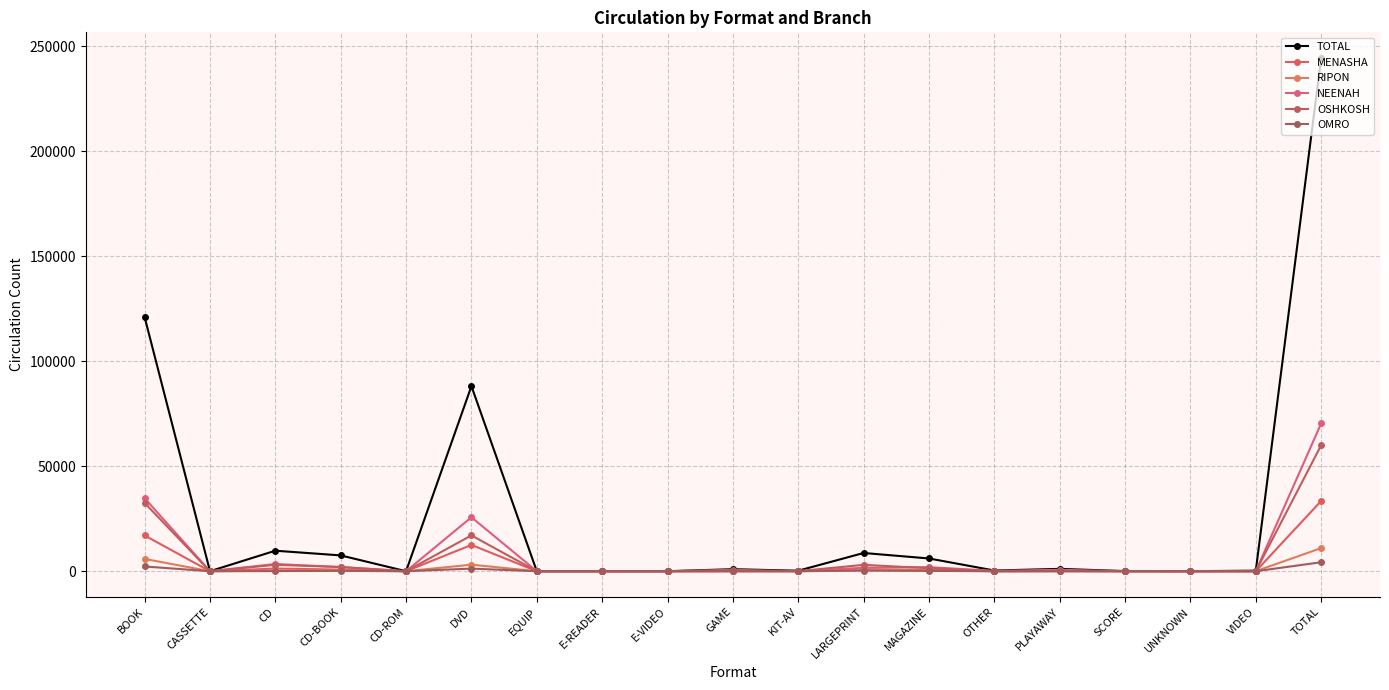

What position from the left is MAGAZINE?

13